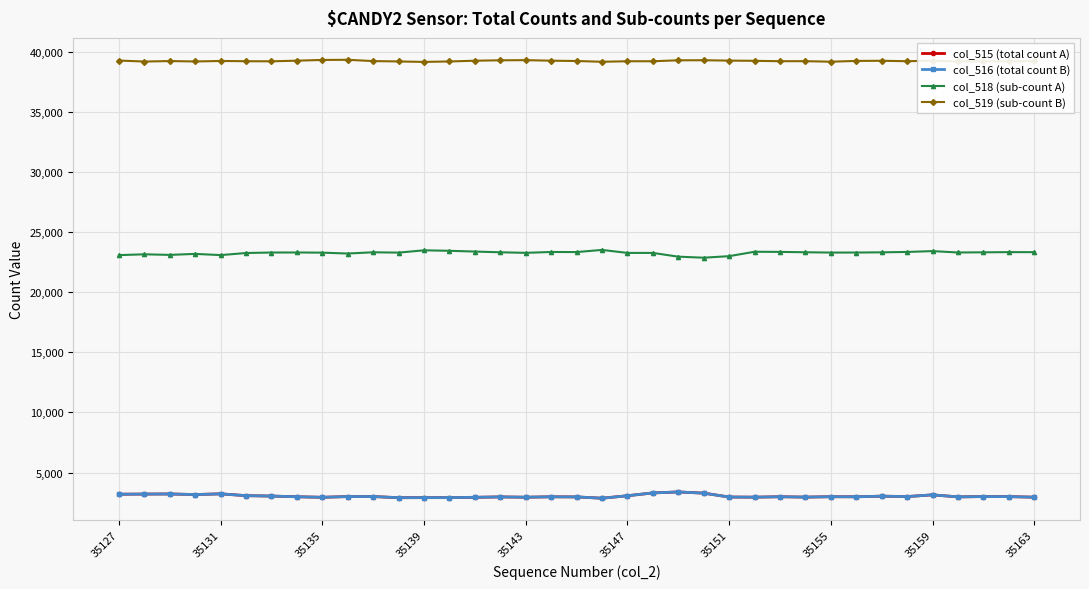

Which series has the largest total across all categories?

col_519 (sub-count B)